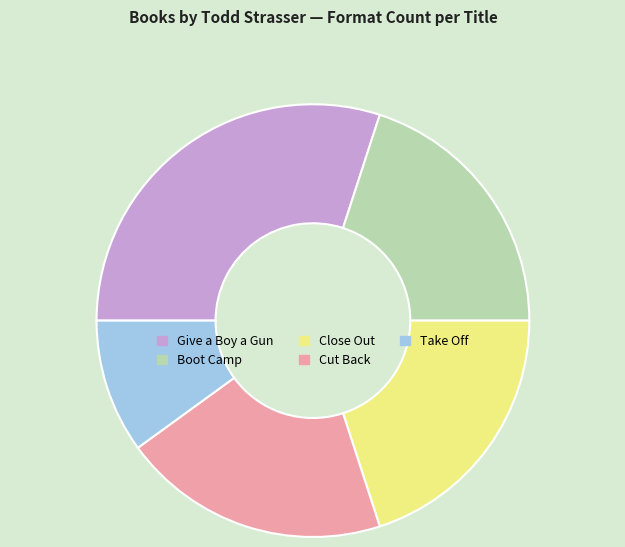

How many slices are in this pie chart?

5